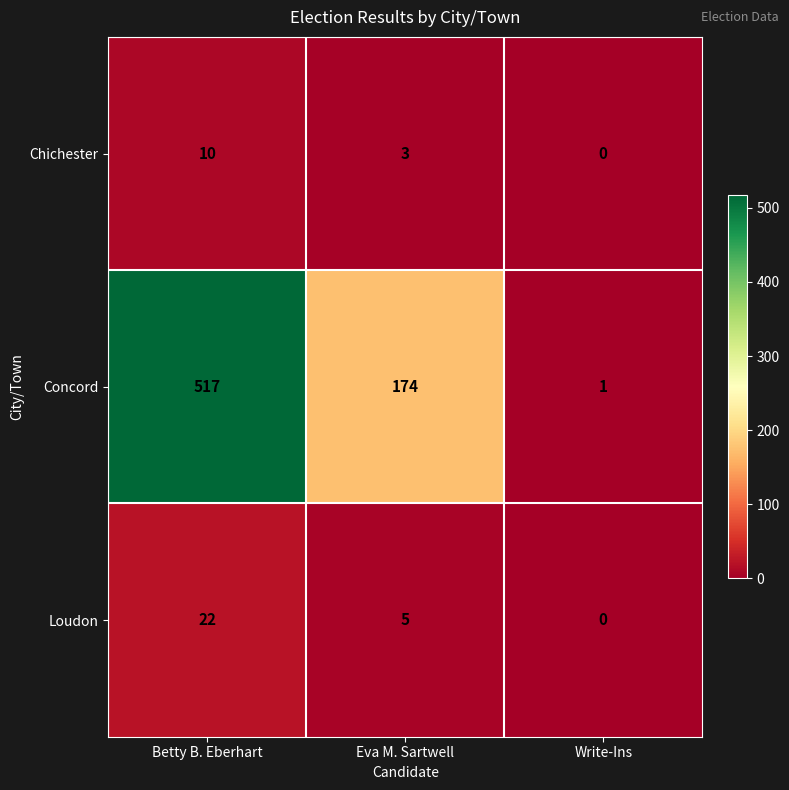

Reading left to right, what are all the values shown in this chart?

Chichester: Betty B. Eberhart=10	Eva M. Sartwell=3	Write-Ins=0
Concord: Betty B. Eberhart=517	Eva M. Sartwell=174	Write-Ins=1
Loudon: Betty B. Eberhart=22	Eva M. Sartwell=5	Write-Ins=0